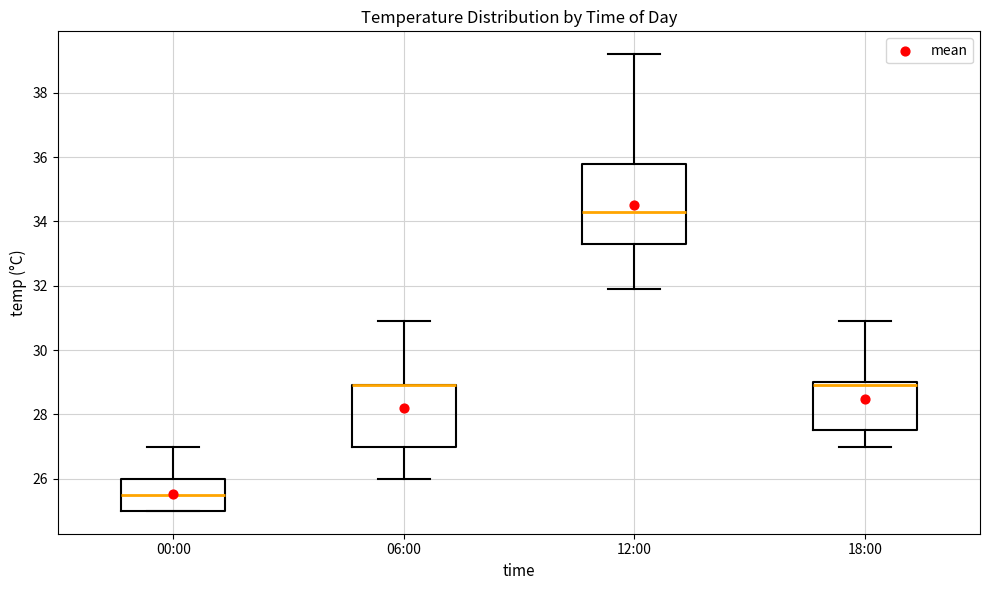

Reading left to right, transcribe this box plot: for each box, give where its median line is, the range the box spans, and where its two whiskers end, as read against the y-axis. The values are not printed on the chart, so give them approximately, as read against the axis.

00:00: median 25.6, box 25.0 to 26.0, whiskers 25.0 to 27.0
06:00: median 29.0 (drawn on the box's upper edge), box 27.0 to 29.0, whiskers 26.0 to 31.0
12:00: median 34.4, box 33.4 to 35.8, whiskers 32.0 to 39.2
18:00: median 29.0 (just below the box's upper edge), box 27.6 to 29.0, whiskers 27.0 to 31.0